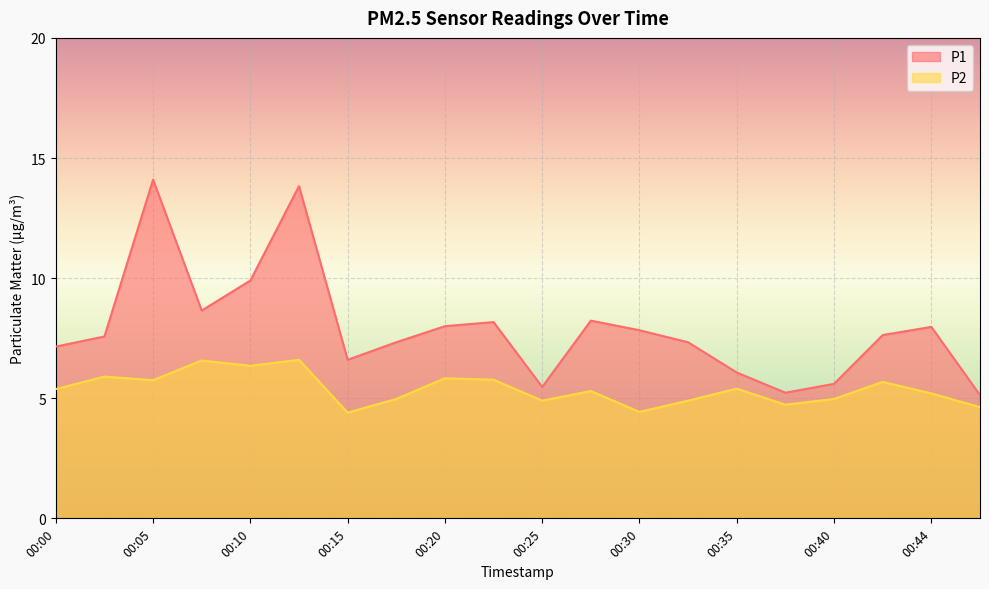

Is it true that P2 equals 6.6 at 00:13?

True